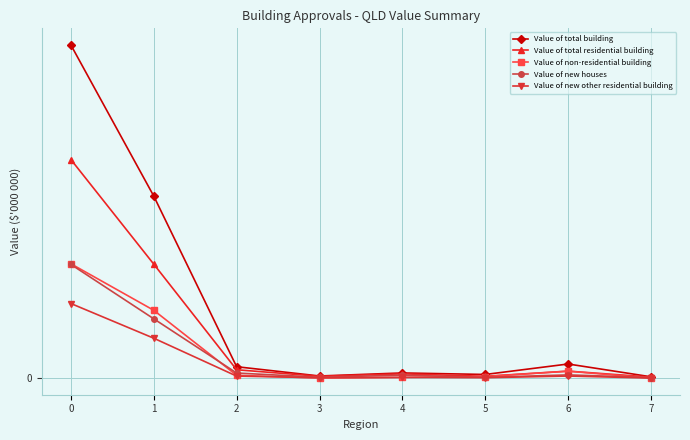

What are all the series names shown in the legend?

Value of total building, Value of total residential building, Value of non-residential building, Value of new houses, Value of new other residential building